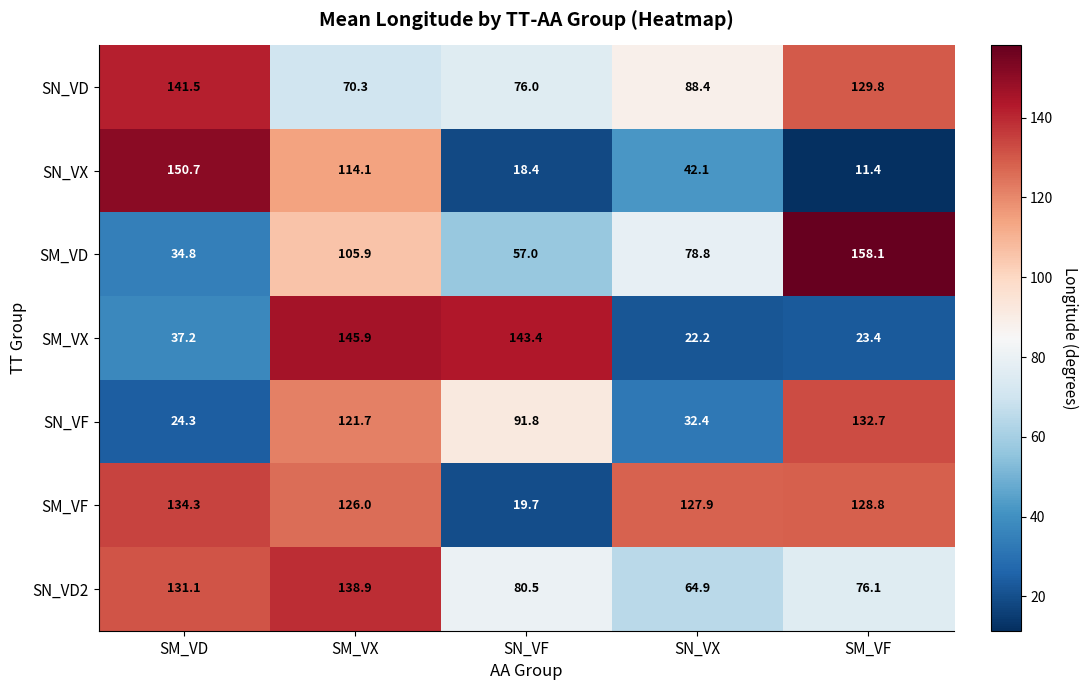

At SN_VF, list the series in order from largest to smallest.

SM_VX, SN_VF, SN_VD2, SN_VD, SM_VD, SM_VF, SN_VX